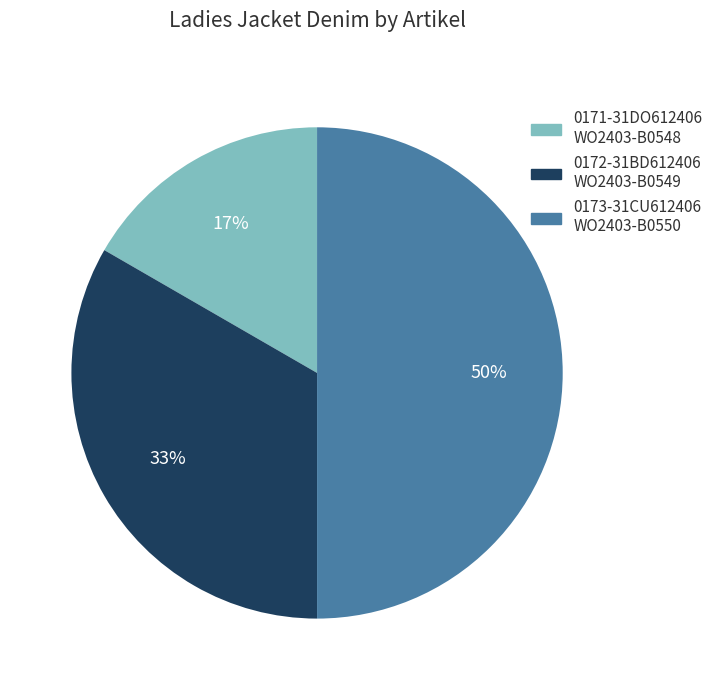

Combined, do 0173-31CU612406 WO2403-B0550 and 0171-31DO612406 WO2403-B0548 account for over 50%?

Yes